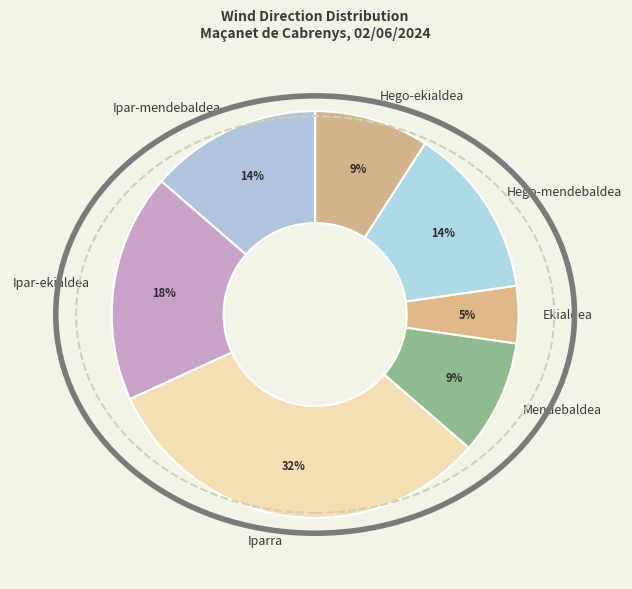

Combined, do Ipar-mendebaldea and Hego-ekialdea account for over 50%?

No